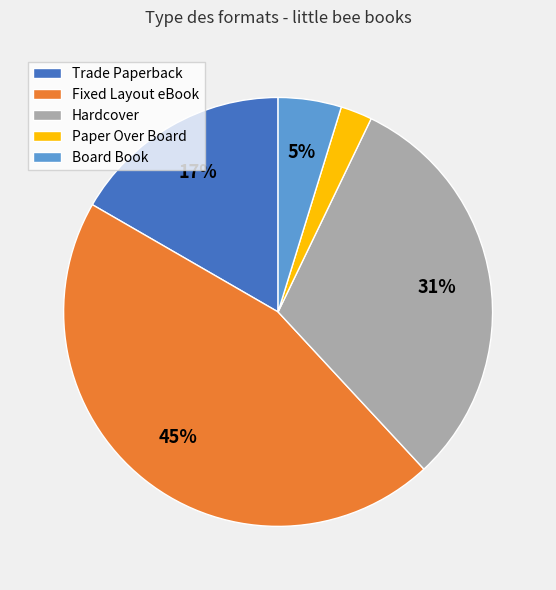

Between Fixed Layout eBook and Board Book, which is larger?

Fixed Layout eBook